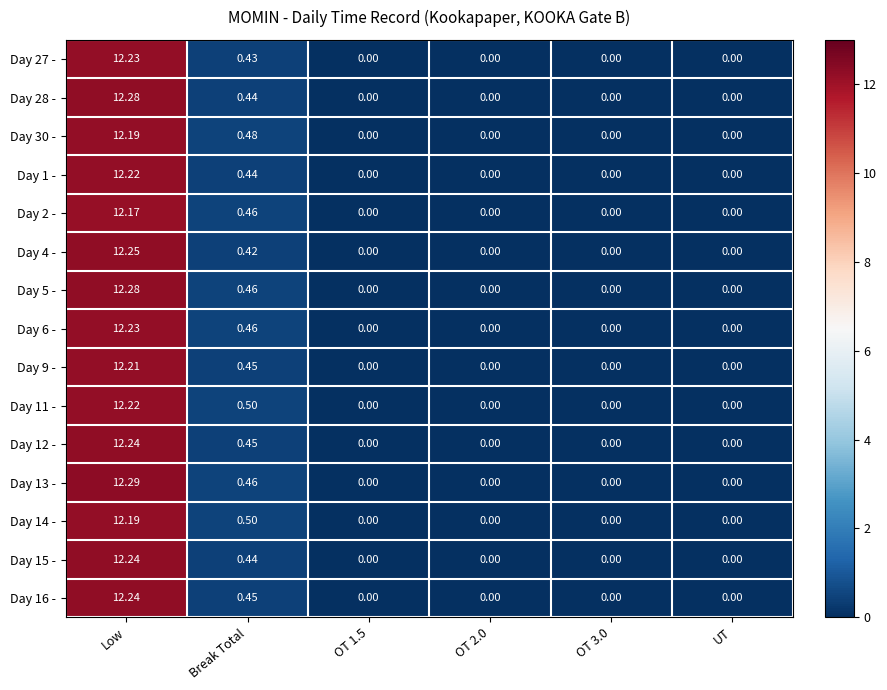

Which series has the largest range (max minus min)?

Day 13 -